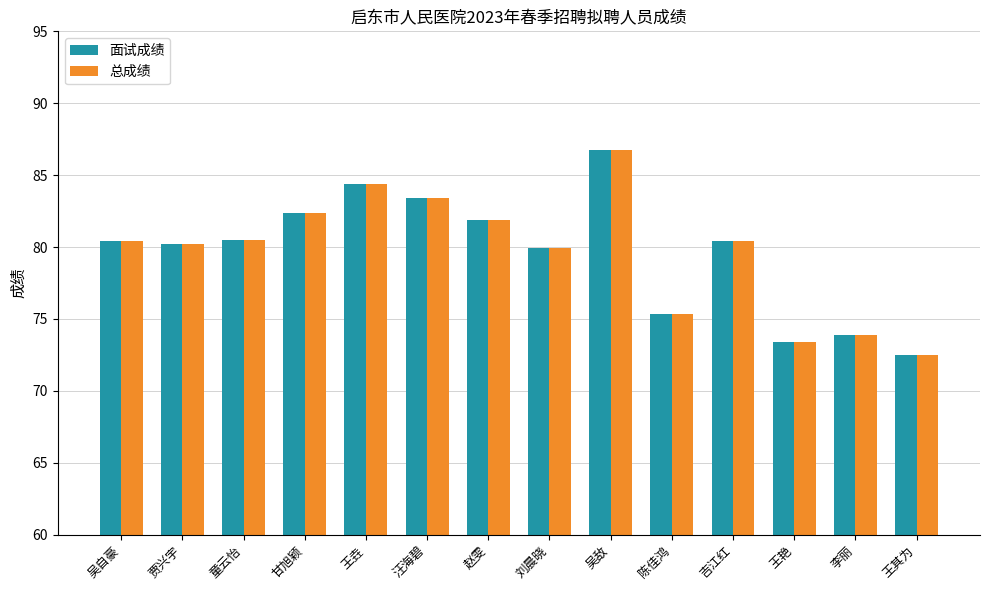

How many data points does each series have?

14